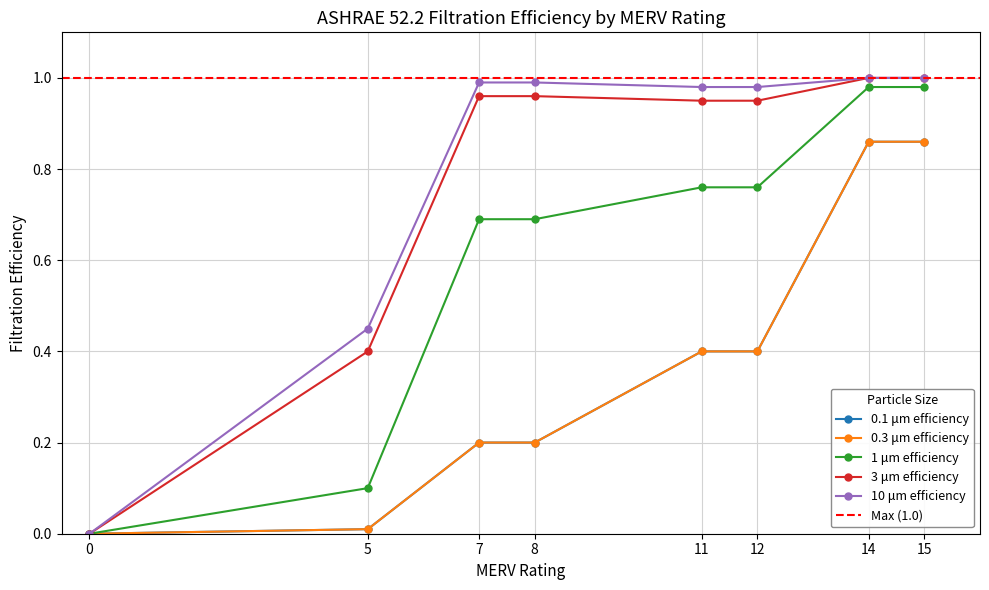

What is the difference between the 0.3 μm efficiency values at 0 and 15?

0.9